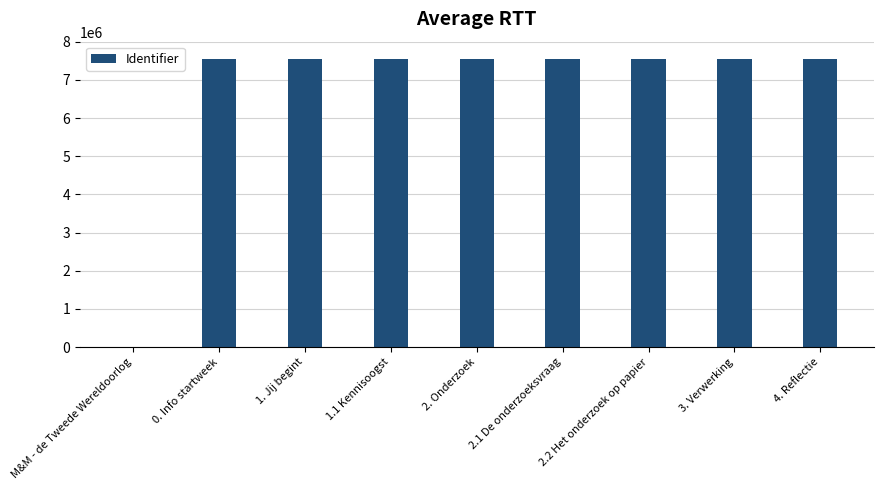

What is the change in value from 1. Jij begint to 2.1 De onderzoeksvraag?

+11